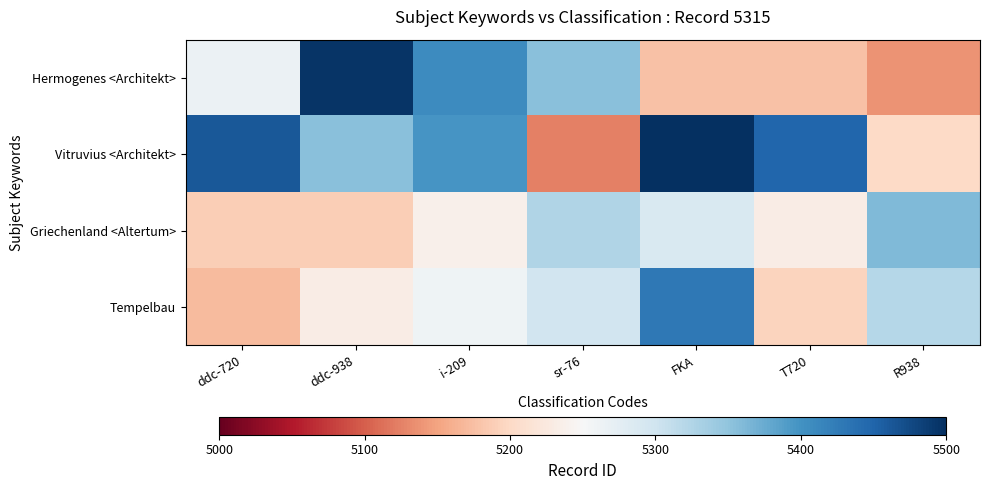

At i-209, list the series in order from largest to smallest.

Hermogenes <Architekt>, Vitruvius <Architekt>, Tempelbau, Griechenland <Altertum>